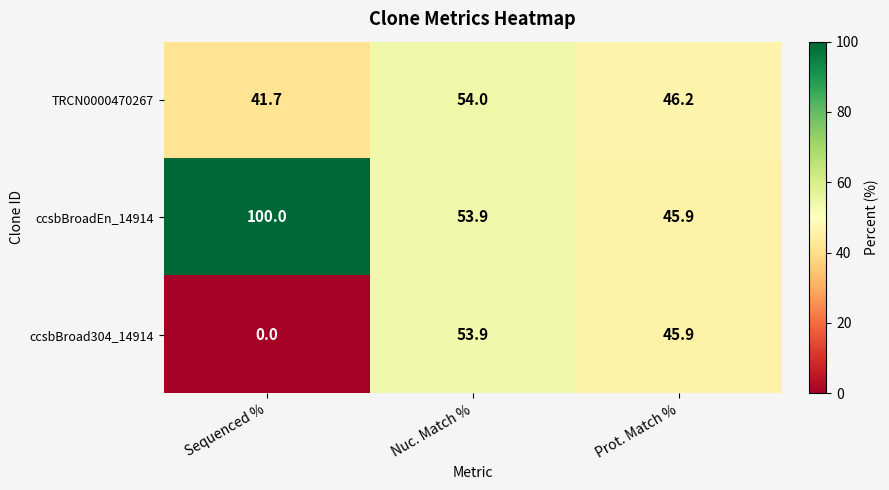

What is the lowest value of the TRCN0000470267 series?

41.7